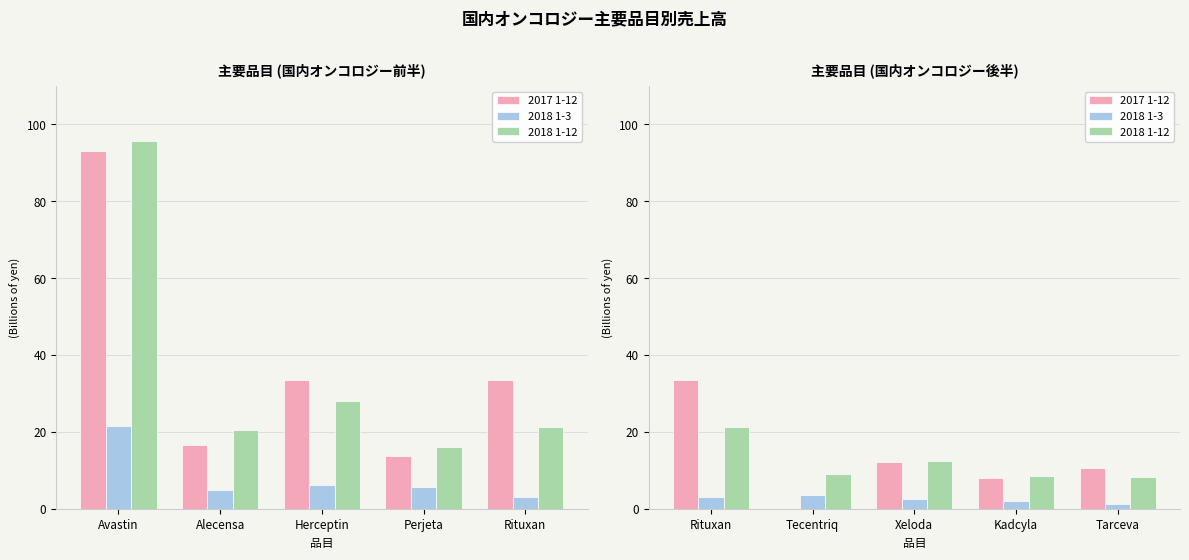

What is the label of the 2nd bar from the right?

Kadcyla